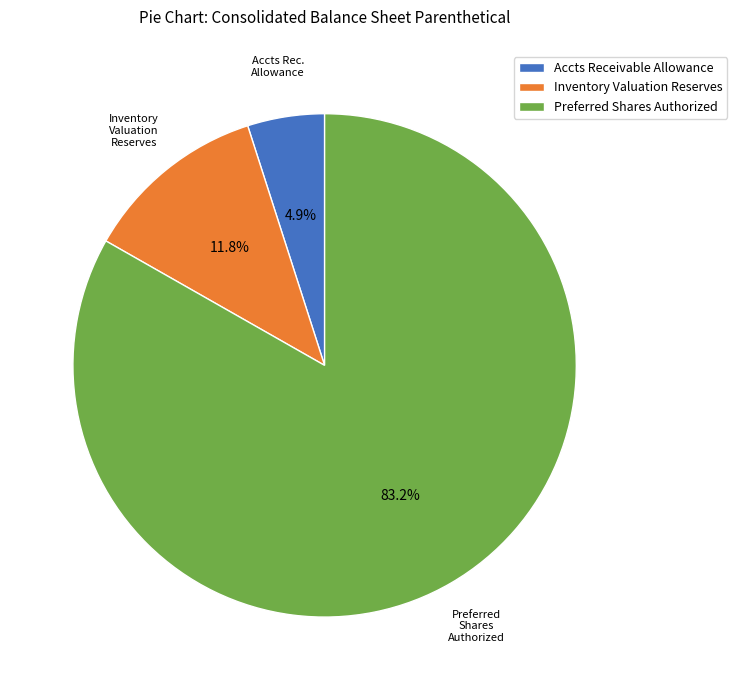

How much of the chart is everything except Inventory Valuation Reserves?

88.2%